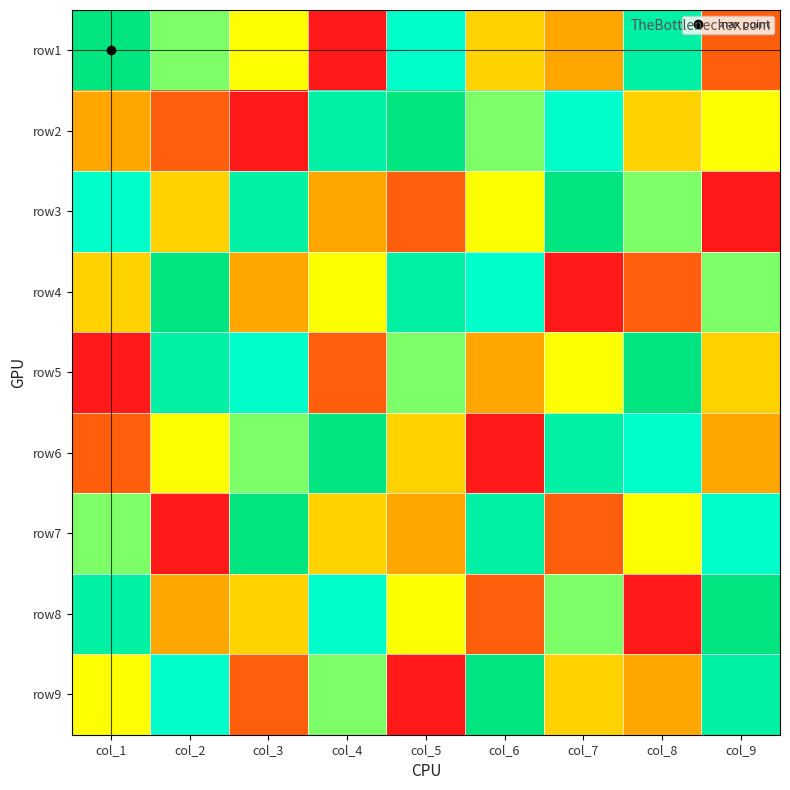

Reading right to left, what are all the values shown in this chart?

row1: col_9=2	col_8=8	col_7=3	col_6=4	col_5=7	col_4=1	col_3=5	col_2=6	col_1=9
row2: col_9=5	col_8=4	col_7=7	col_6=6	col_5=9	col_4=8	col_3=1	col_2=2	col_1=3
row3: col_9=1	col_8=6	col_7=9	col_6=5	col_5=2	col_4=3	col_3=8	col_2=4	col_1=7
row4: col_9=6	col_8=2	col_7=1	col_6=7	col_5=8	col_4=5	col_3=3	col_2=9	col_1=4
row5: col_9=4	col_8=9	col_7=5	col_6=3	col_5=6	col_4=2	col_3=7	col_2=8	col_1=1
row6: col_9=3	col_8=7	col_7=8	col_6=1	col_5=4	col_4=9	col_3=6	col_2=5	col_1=2
row7: col_9=7	col_8=5	col_7=2	col_6=8	col_5=3	col_4=4	col_3=9	col_2=1	col_1=6
row8: col_9=9	col_8=1	col_7=6	col_6=2	col_5=5	col_4=7	col_3=4	col_2=3	col_1=8
row9: col_9=8	col_8=3	col_7=4	col_6=9	col_5=1	col_4=6	col_3=2	col_2=7	col_1=5